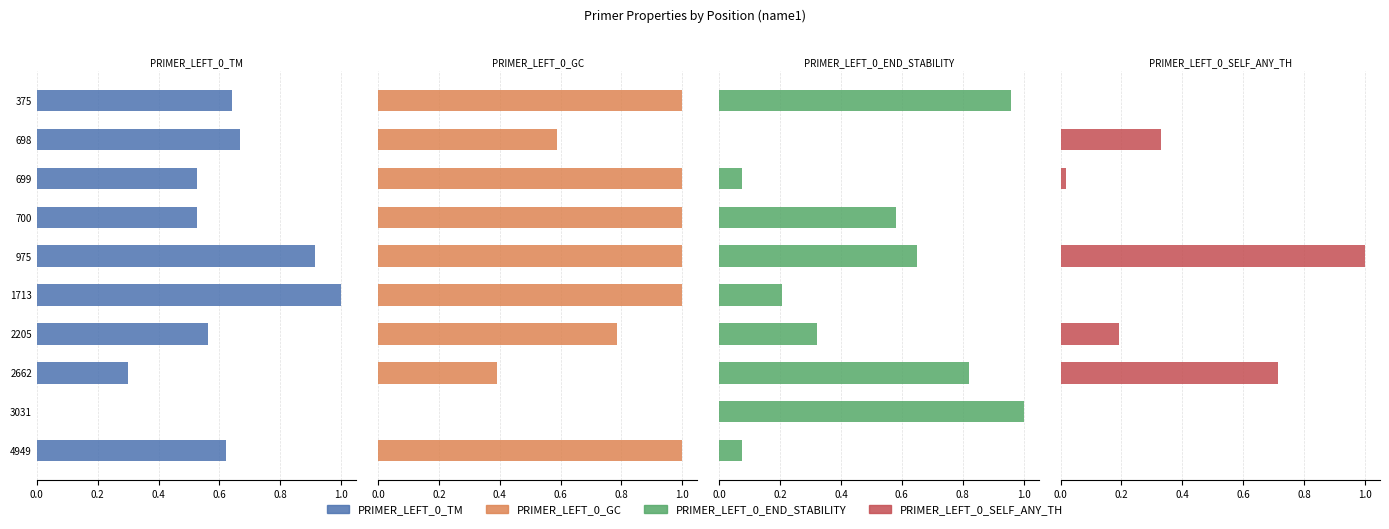

Which series changed the most between 975 and 4949?

PRIMER_LEFT_0_SELF_ANY_TH